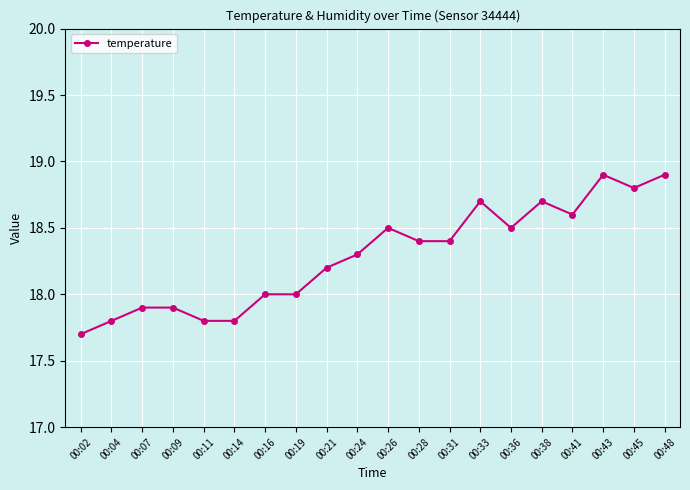

What is the difference between the values at 00:33 and 00:24?

0.4